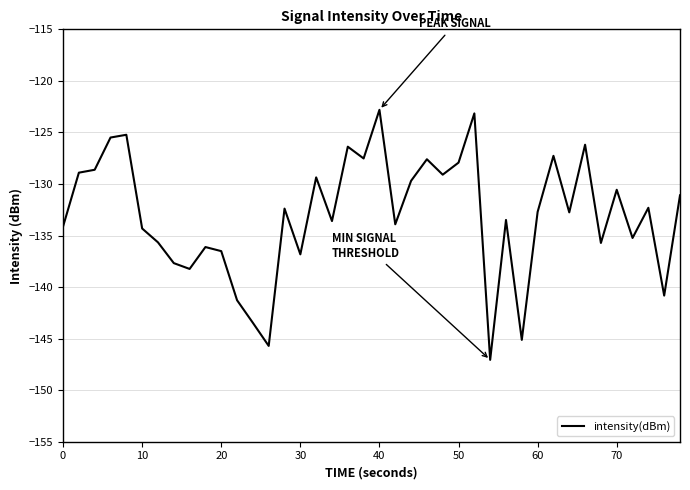

What is the smallest value displayed?

-147.1